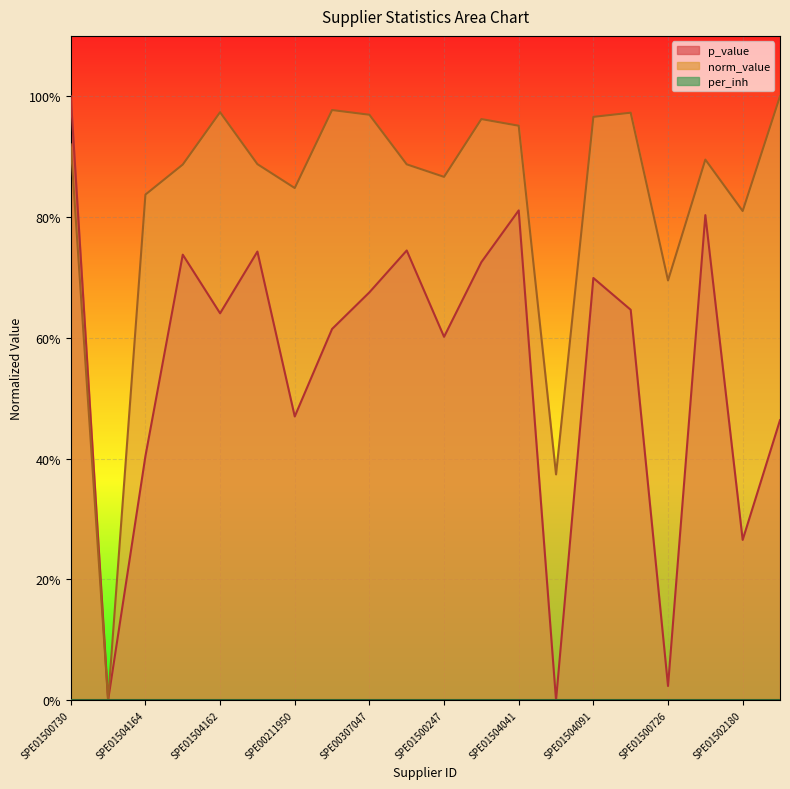

Reading right to left, extract all data points from this chart.

p_value: SPE01503674=0.5	SPE01502180=0.3	SPE01502126=0.8	SPE01500726=0.0	SPE01502262=0.6	SPE01504091=0.7	SPE00211468=0.0	SPE01504041=0.8	SPE00300600=0.7	SPE01500247=0.6	SPE00310023=0.7	SPE00307047=0.7	SPE01500842=0.6	SPE00211950=0.5	SPE00307045=0.7	SPE01504162=0.6	SPE01502020=0.7	SPE01504164=0.4	SPE01504181=0.0	SPE01500730=1.0
norm_value: SPE01503674=1.0	SPE01502180=0.8	SPE01502126=0.9	SPE01500726=0.7	SPE01502262=1.0	SPE01504091=1.0	SPE00211468=0.4	SPE01504041=1.0	SPE00300600=1.0	SPE01500247=0.9	SPE00310023=0.9	SPE00307047=1.0	SPE01500842=1.0	SPE00211950=0.8	SPE00307045=0.9	SPE01504162=1.0	SPE01502020=0.9	SPE01504164=0.8	SPE01504181=0.0	SPE01500730=0.9